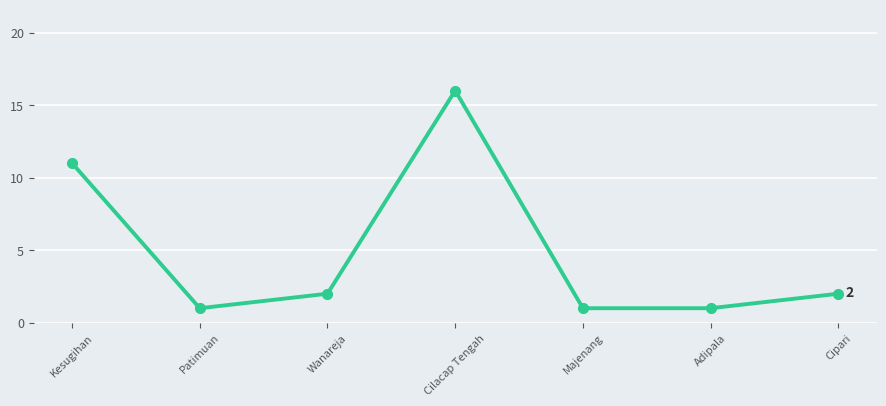

How many lines are shown in the chart?

1